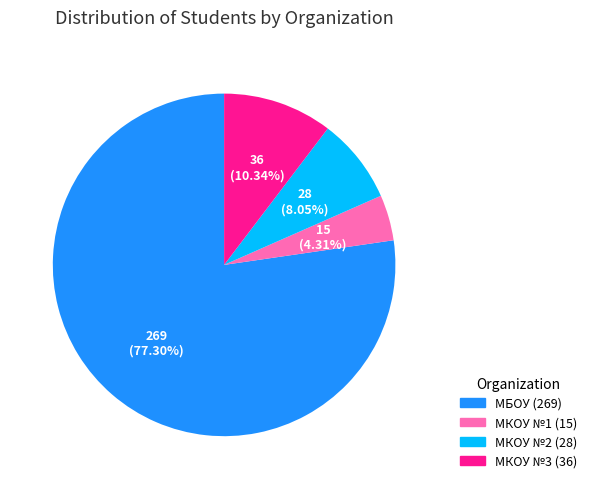

Count the number of slices in the pie.

4